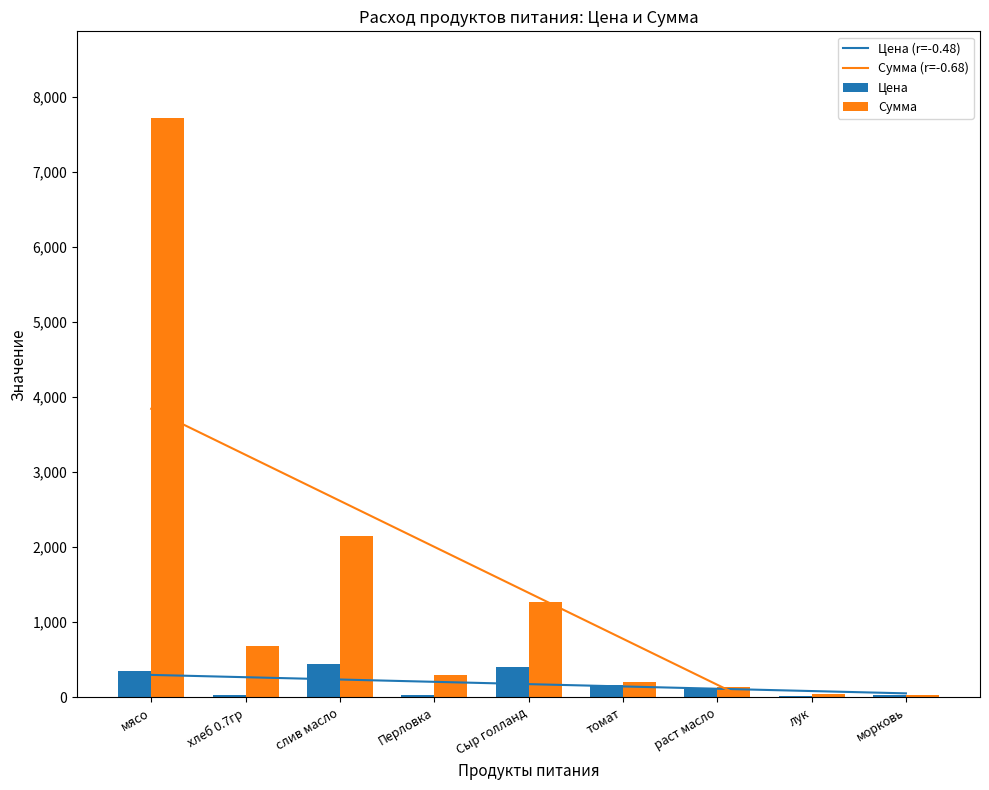

True or false: Сумма has a value of 1274.0 at Сыр голланд.

True